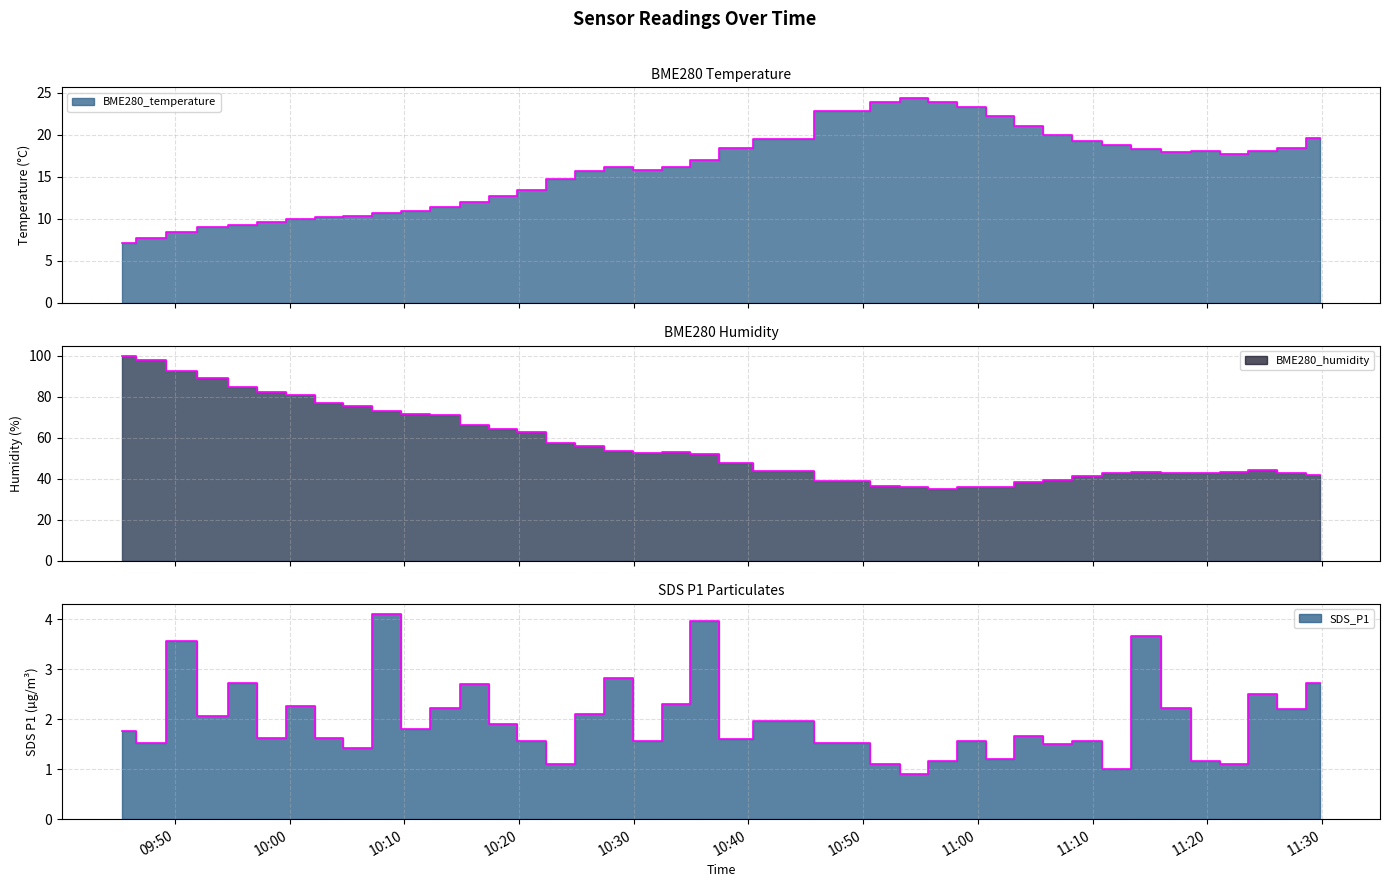

The value of BME280_humidity at 2022/12/28 10:08:26 is 19.7. True or false?

False